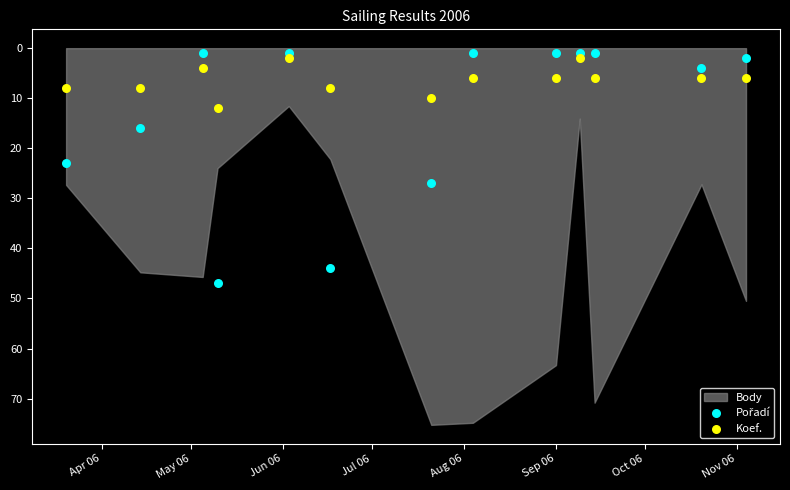

What is the X range (max minus min) for the scatter plot?

229